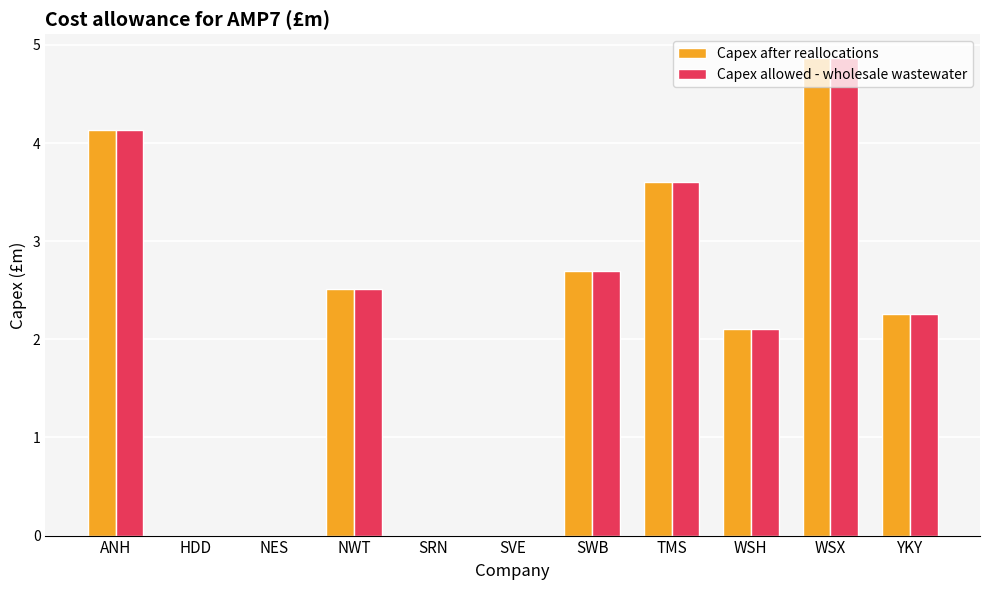

What is the total value across all series at ANH?

8.3